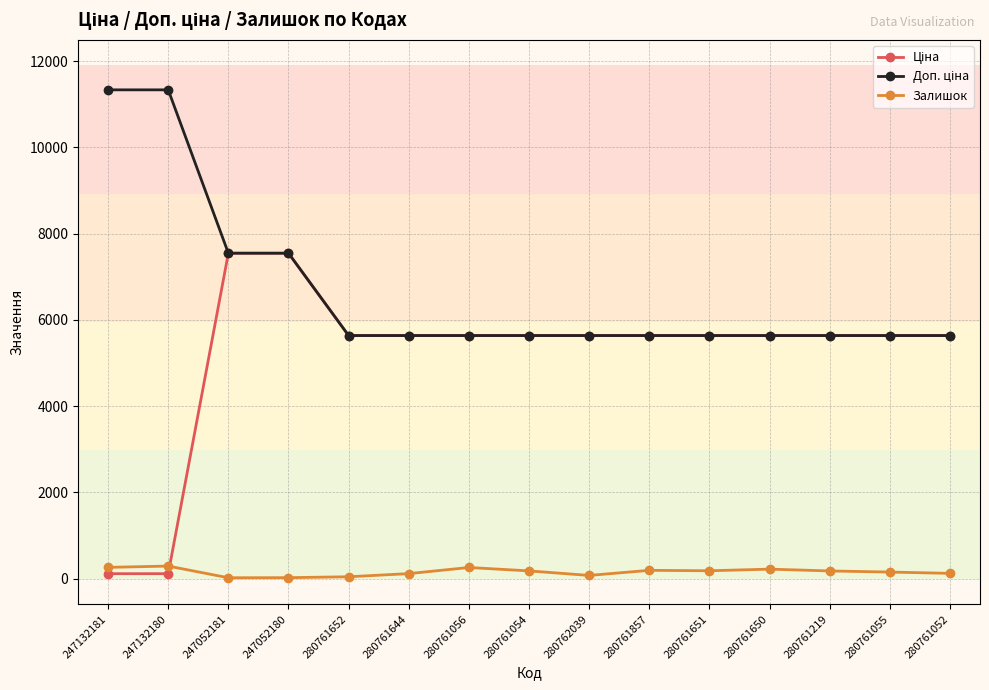

At which label does Ціна reach its peak?

247052181